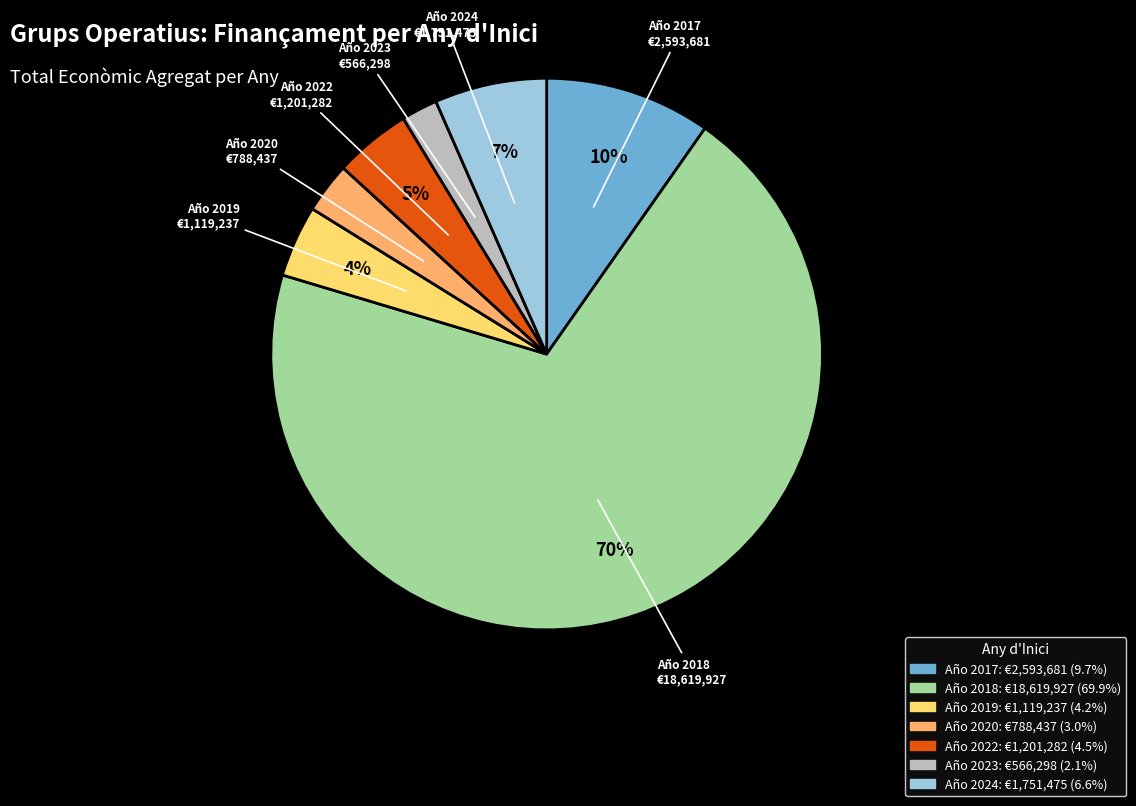

To the nearest percent, what is the average slice percentage?

14%